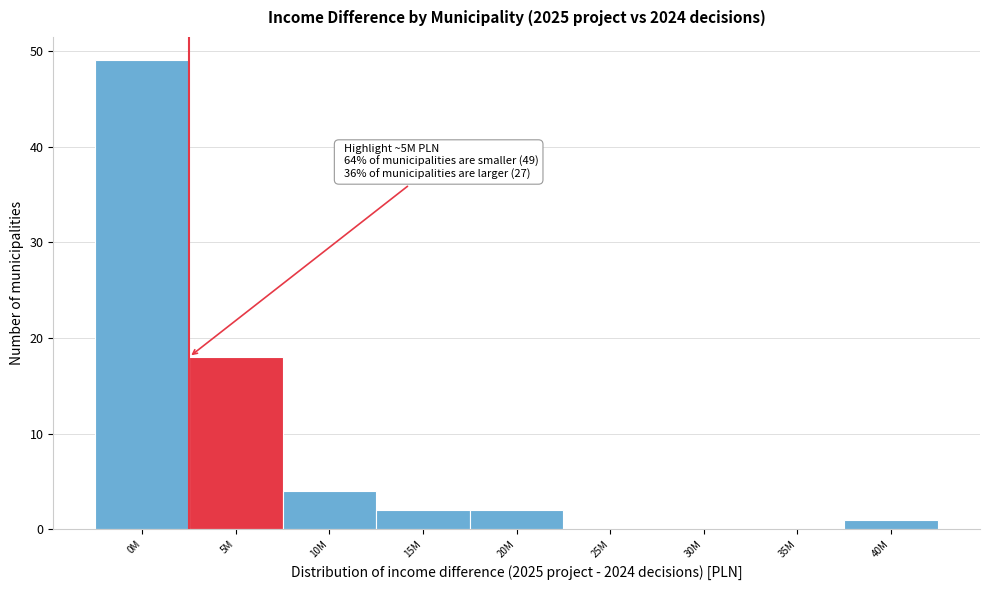

Reading right to left, list all the values displayed in this chart.

40M=1	35M=0	30M=0	25M=0	20M=2	15M=2	10M=4	5M=18	0M=49